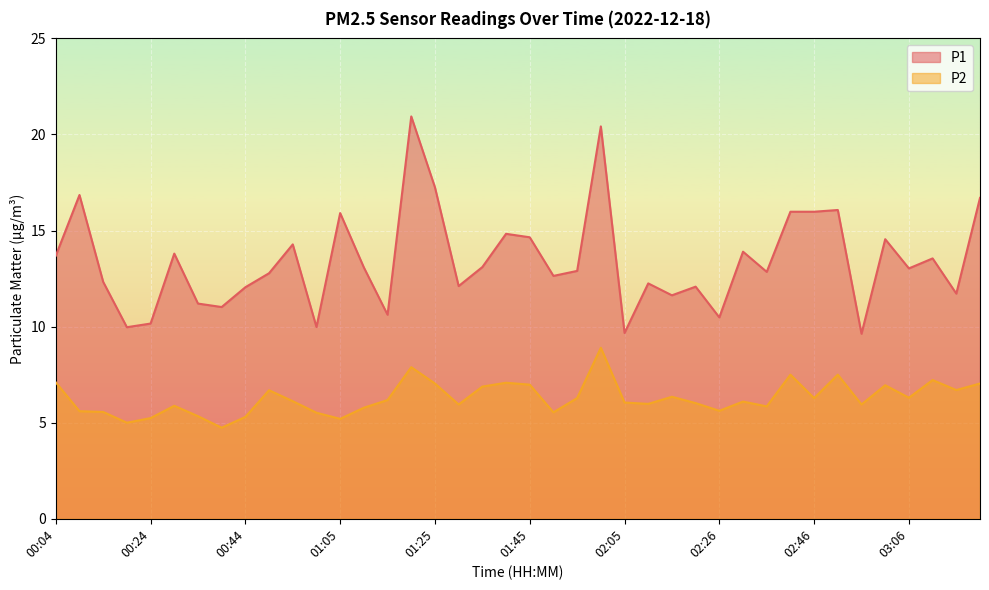

At 02:26, list the series in order from largest to smallest.

P1, P2